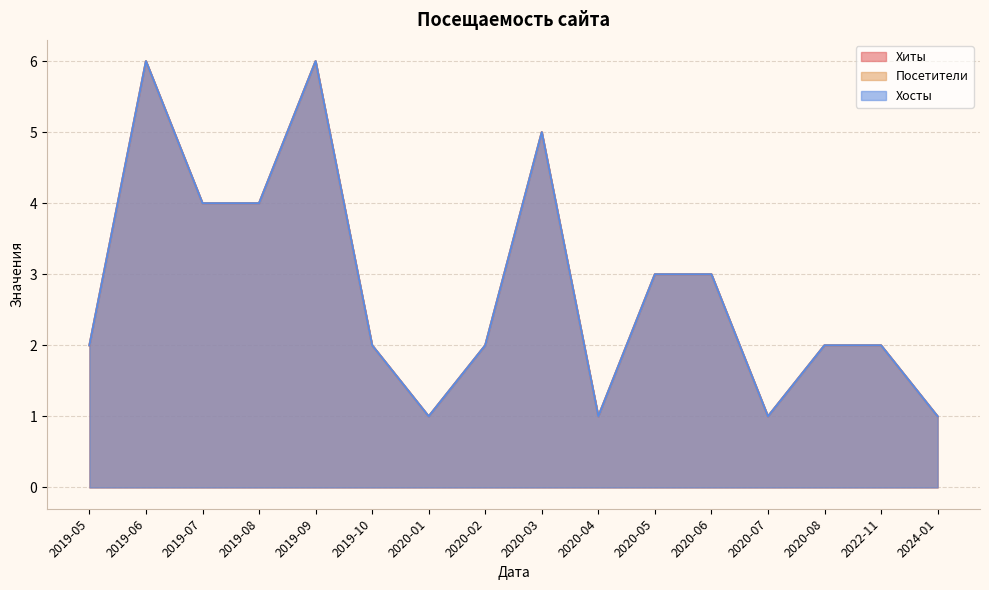

How many lines are shown in the chart?

3